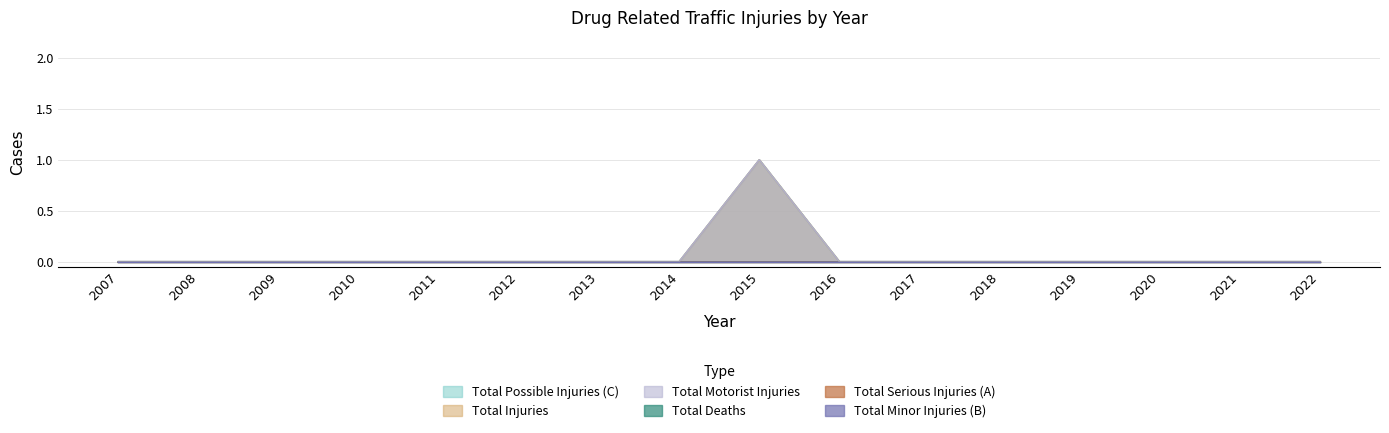

Count the Total Motorist Injuries values in the range 0 to 1.

16